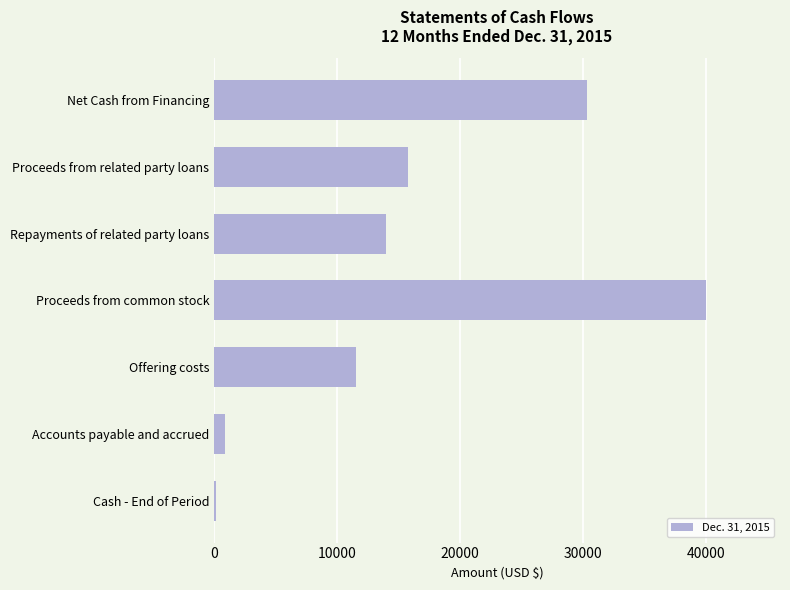

What is the label of the 6th bar from the bottom?

Proceeds from related party loans